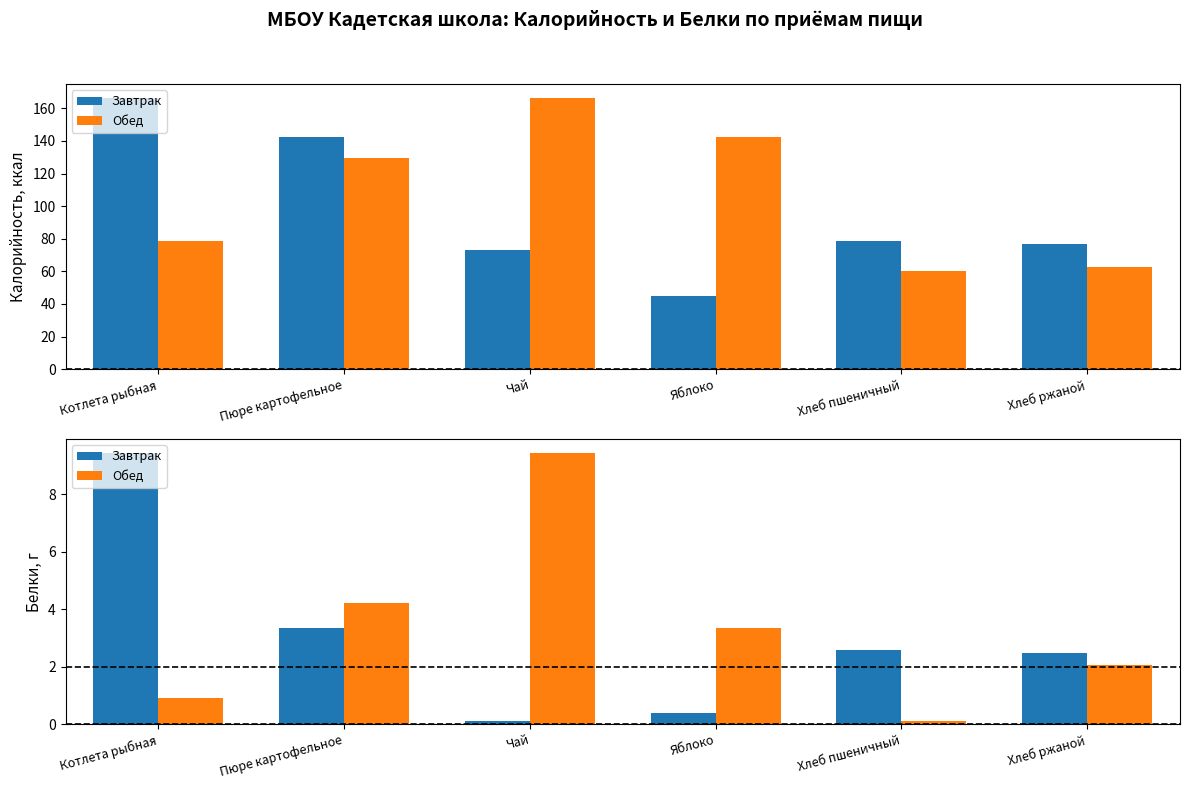

What is the spread (max minus min) of values at Пюре картофельное?

0.9